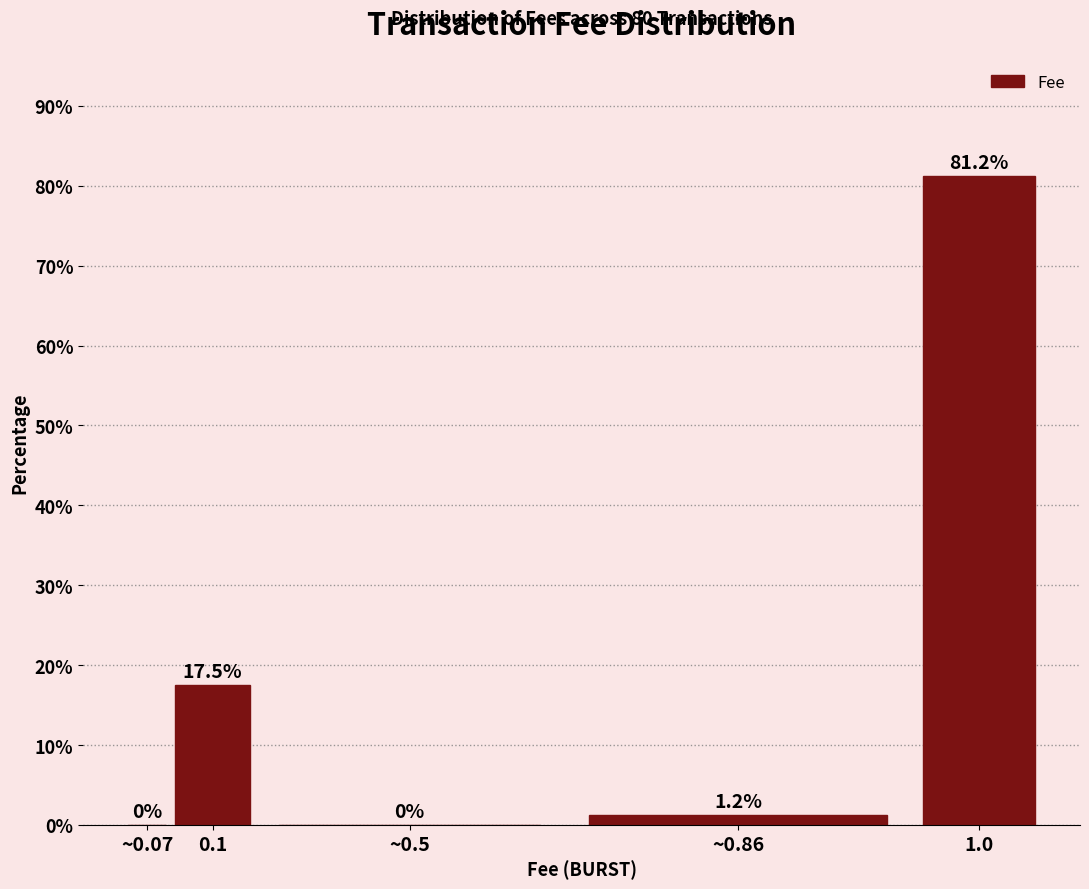

Read the value at 0.1.

17.5